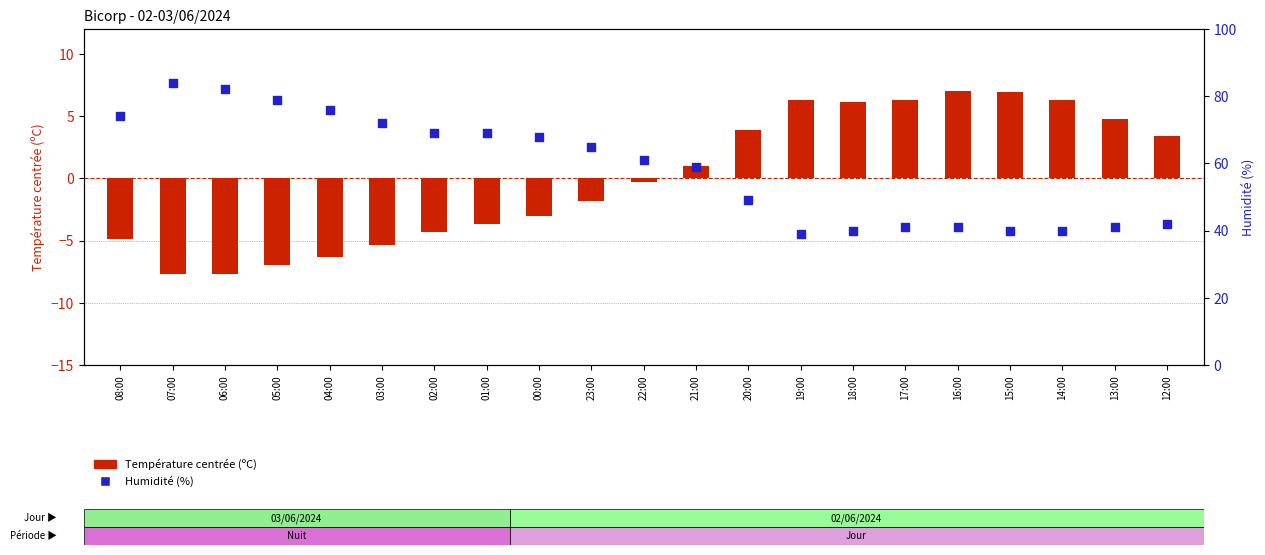

Is the value of Température centrée (ºC) at 17:00 greater than the value of Humidité (%) at 13:00?

No